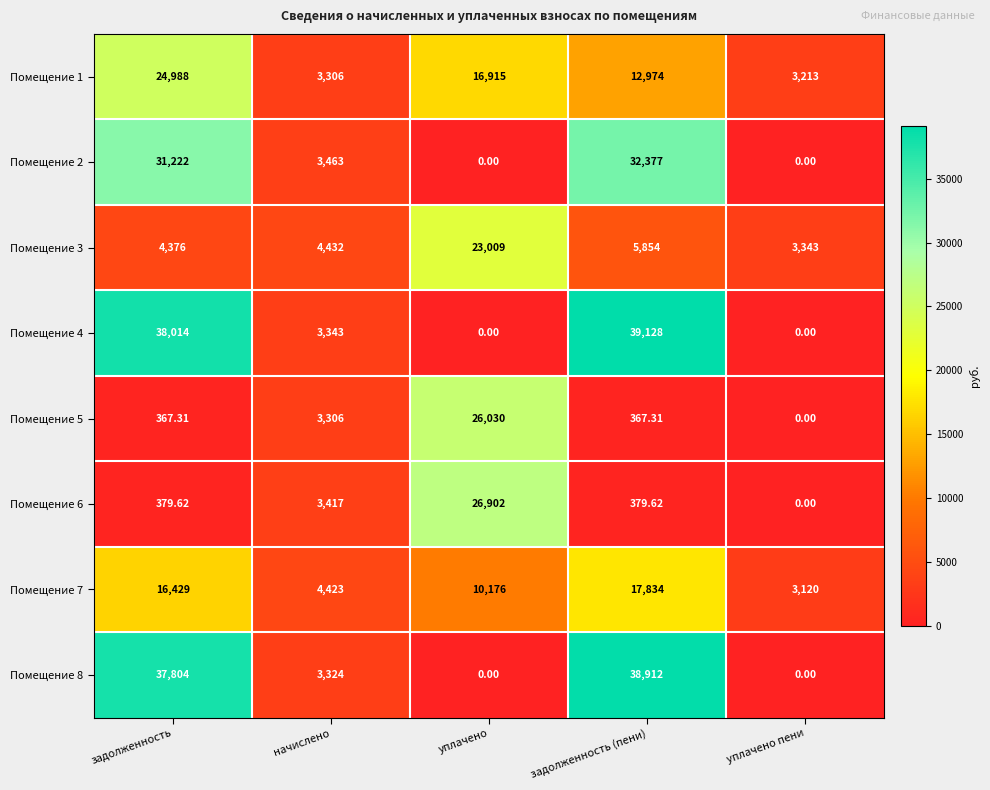

At задолженность (пени), list the series in order from largest to smallest.

Помещение 4, Помещение 8, Помещение 2, Помещение 7, Помещение 1, Помещение 3, Помещение 6, Помещение 5